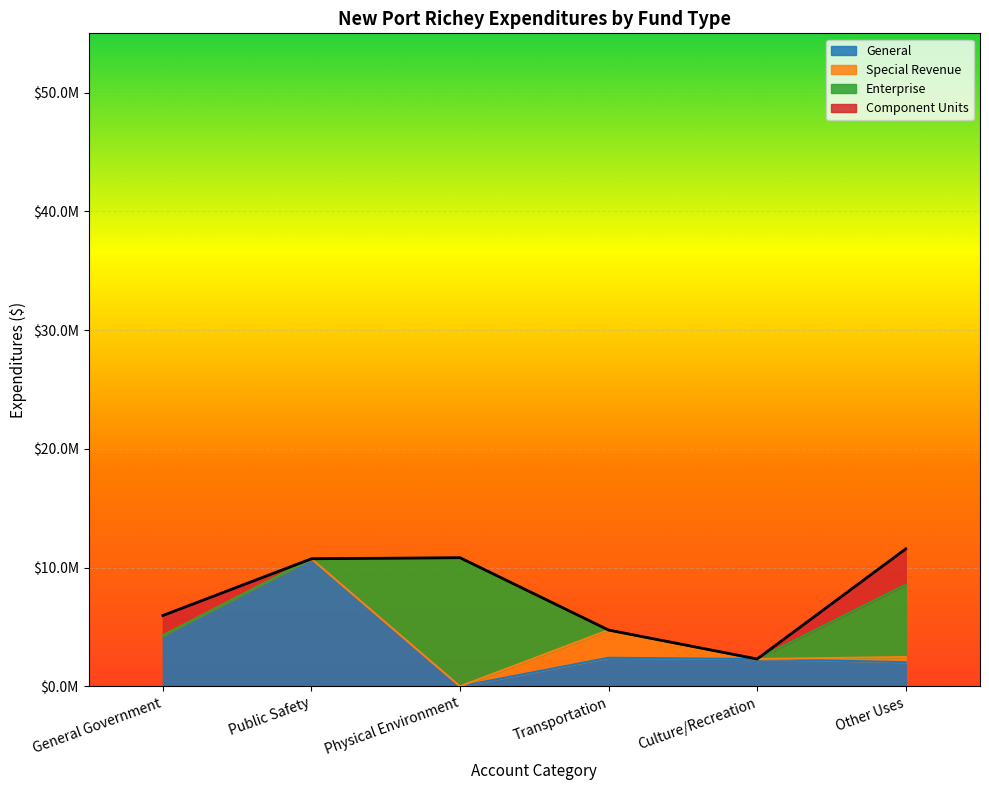

Which series has the largest total across all categories?

General